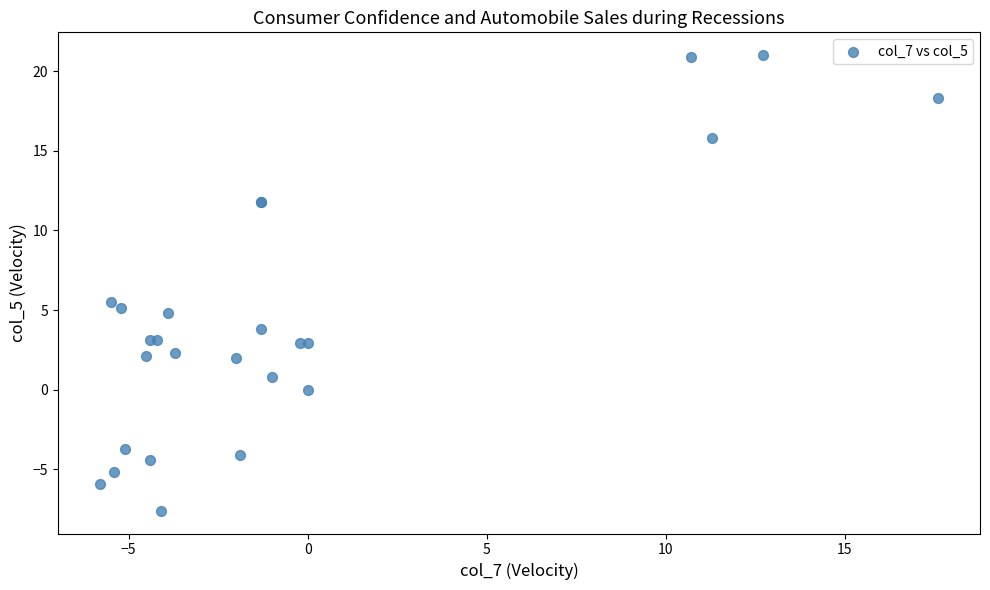

What Y value in the scatter plot is closest to 6?

5.5